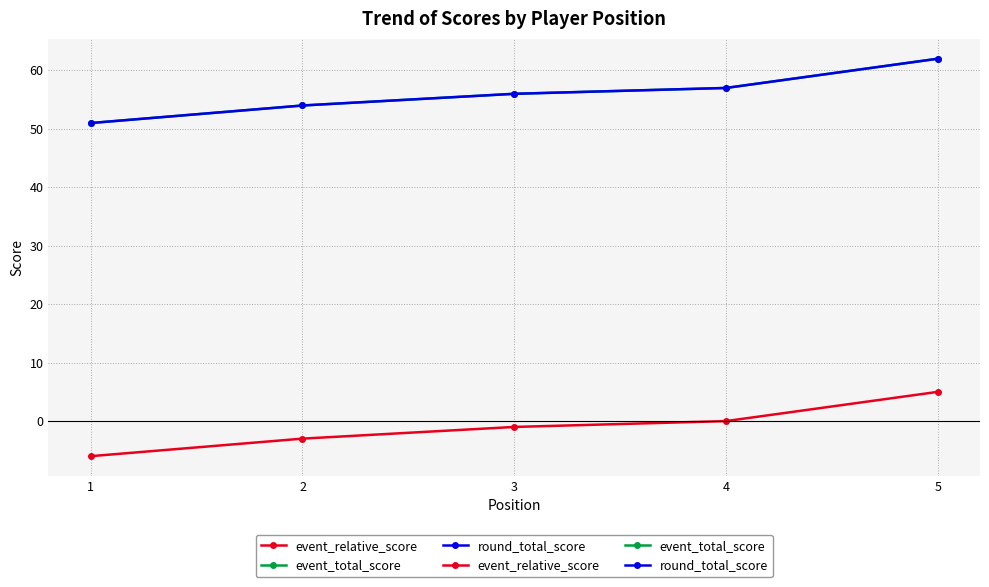

Is the value of event_total_score at 1 greater than the value of round_total_score at 2?

No